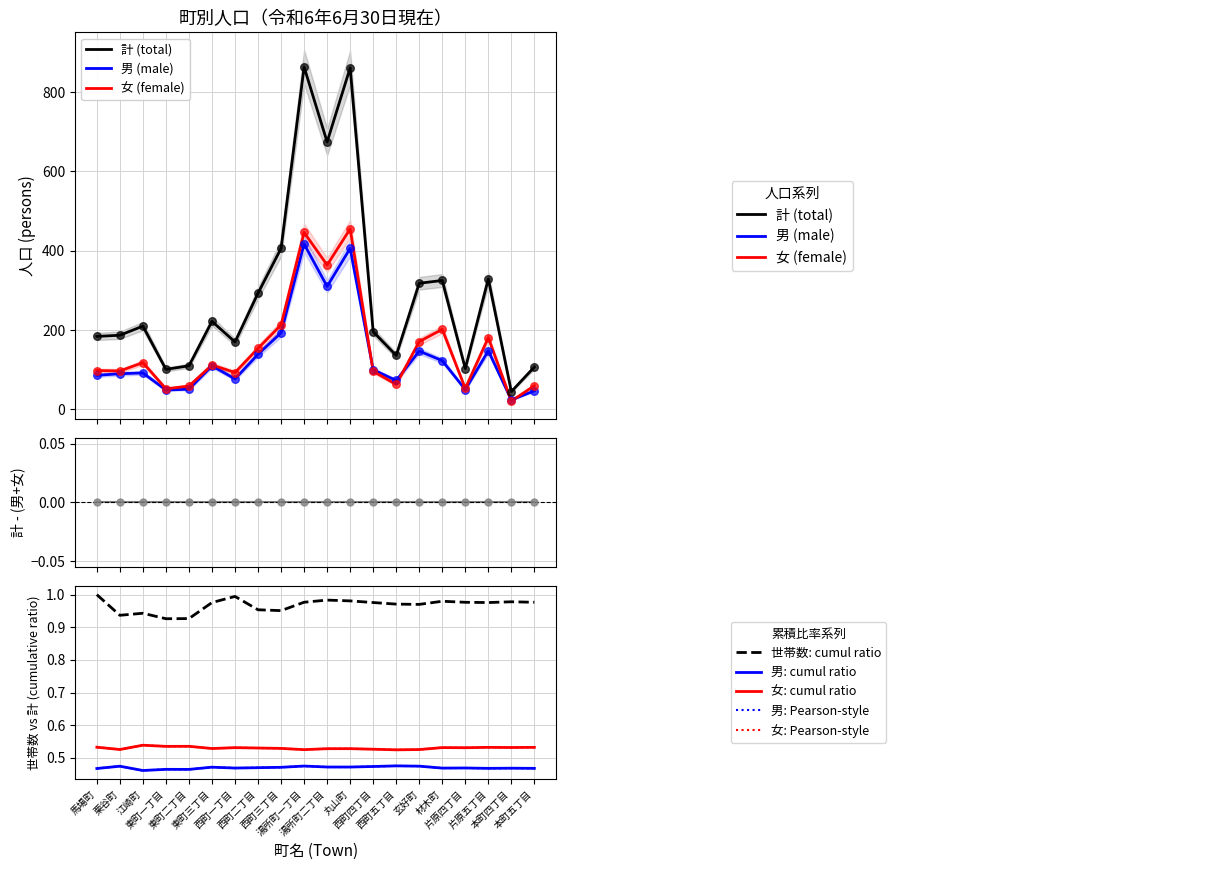

What are all the series names shown in the legend?

計 (total), 男 (male), 女 (female)